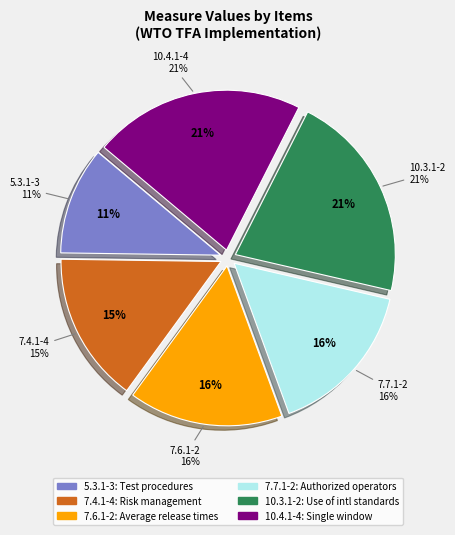

Does any single category account for the majority?

No